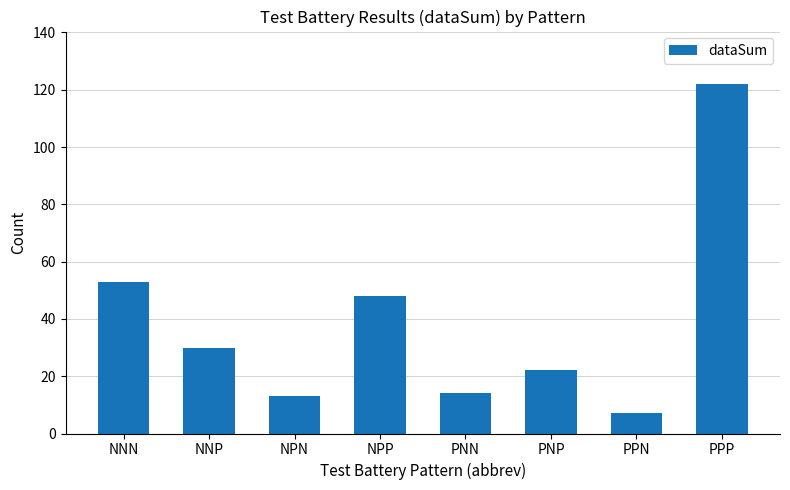

What is the value of the 8th bar from the left?

122